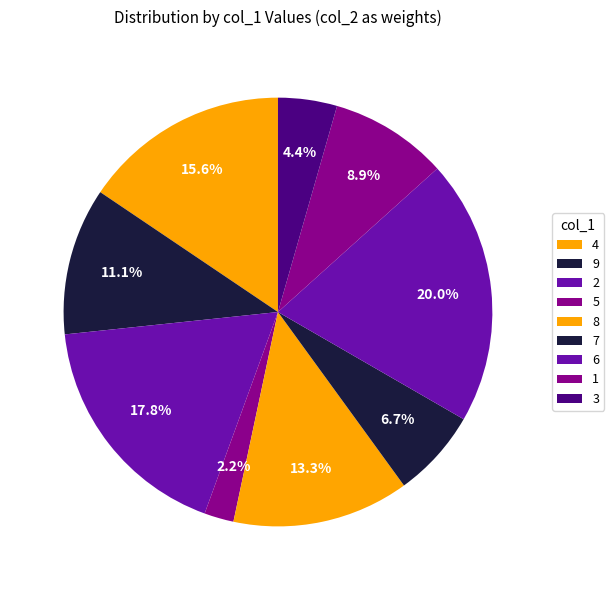

To the nearest percent, what percentage of the pie is 8?

13%